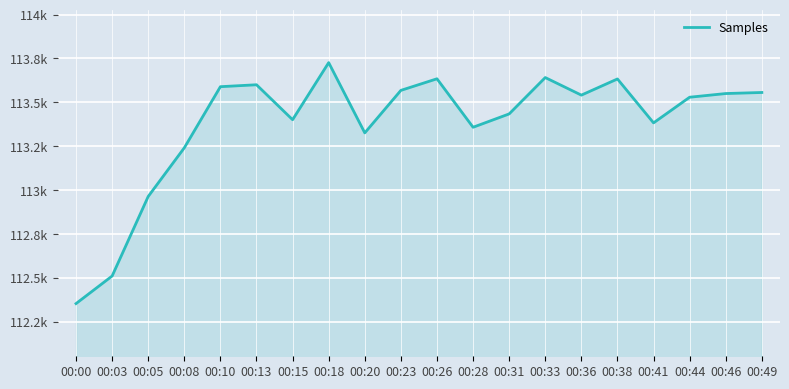

What is the maximum value shown in the chart?

113726